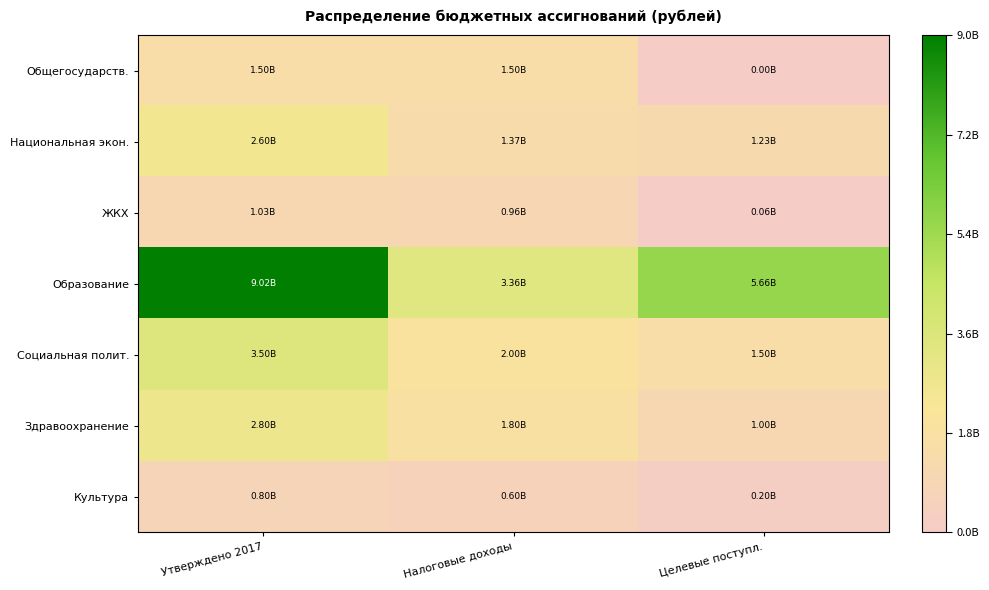

What is the spread (max minus min) of values at Налоговые доходы?

2760583399.3